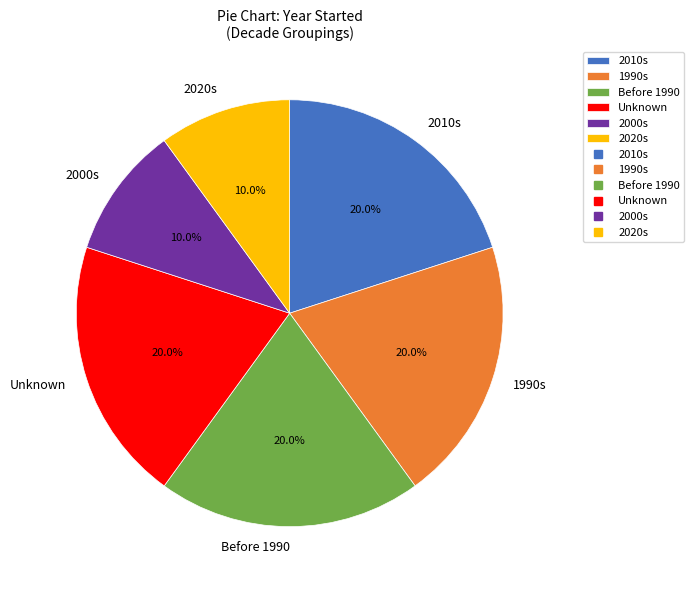

Is Unknown the majority of the pie?

No